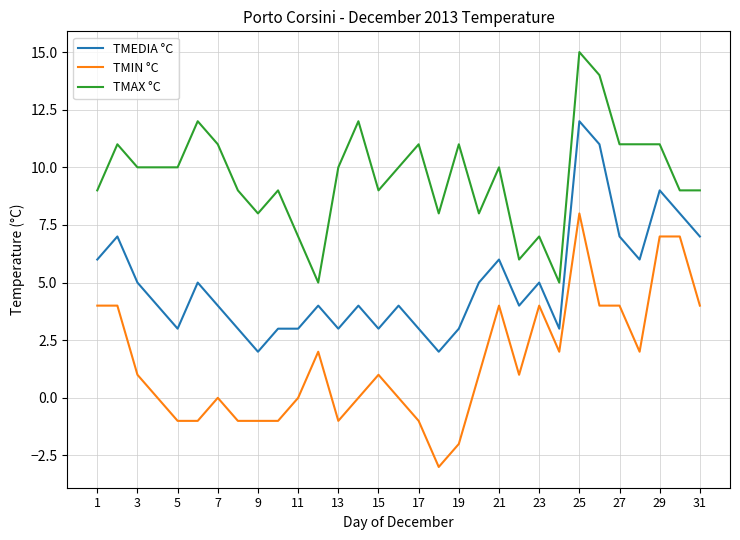

Does the chart display data point markers on the line(s)?

No